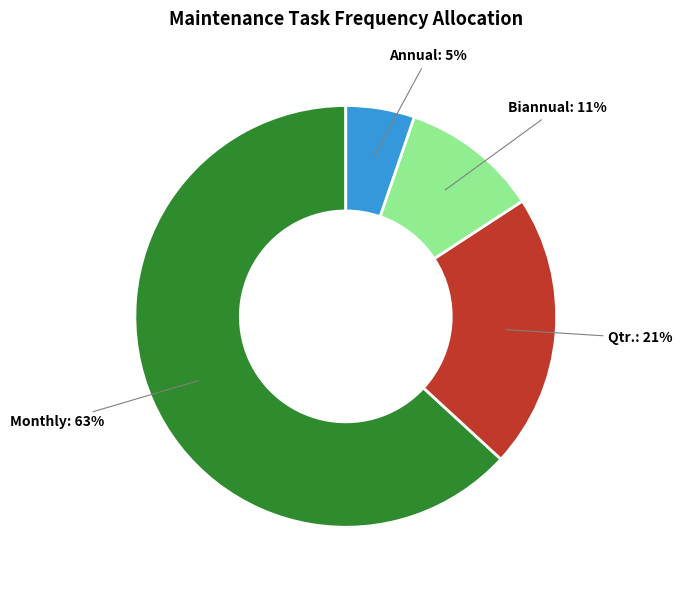

To the nearest percent, what percentage of the pie is Annual?

5%